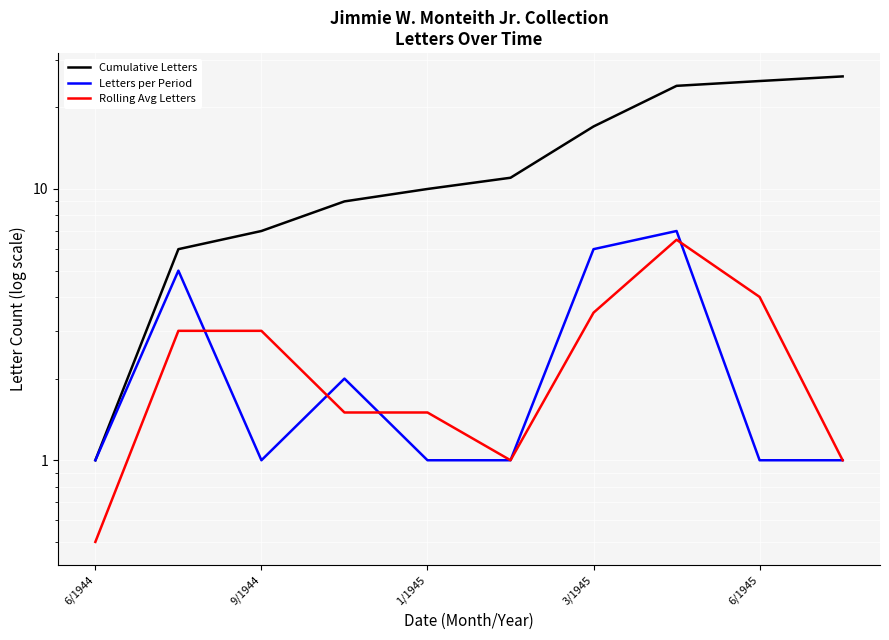

True or false: Cumulative Letters and Rolling Avg Letters intersect in this chart.

False